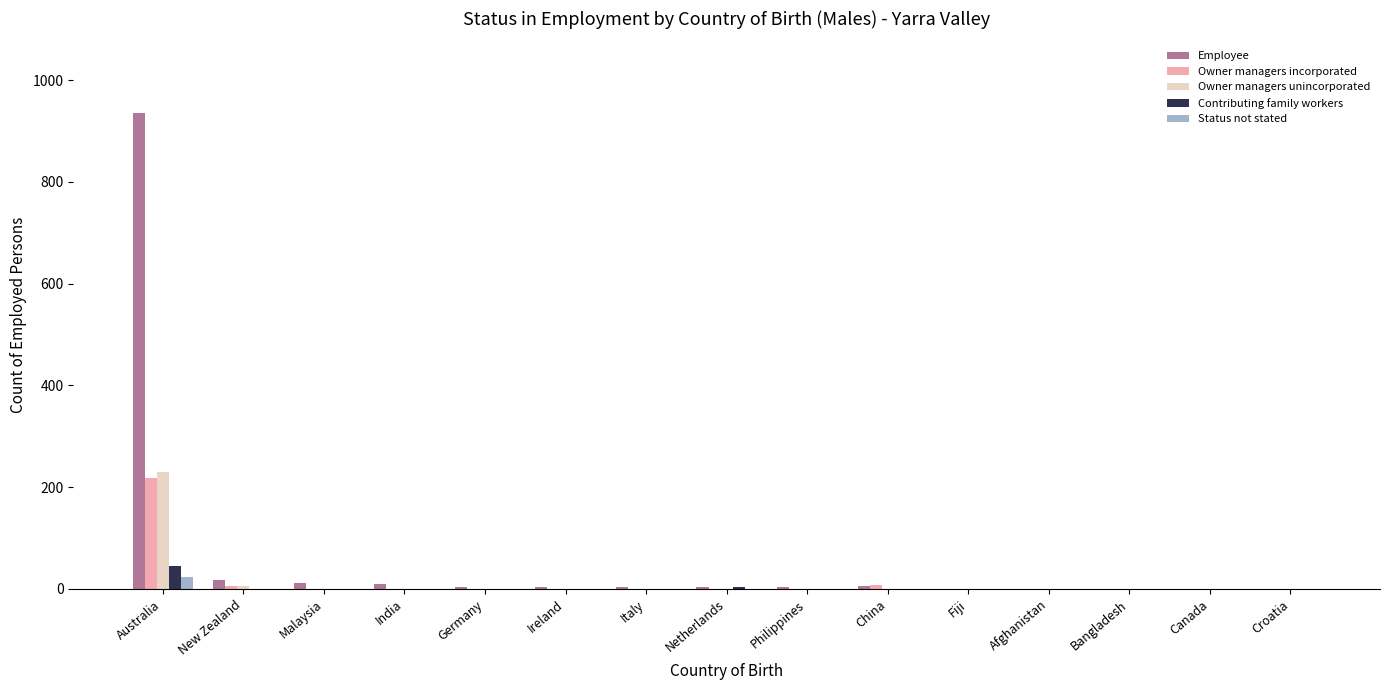

The Owner managers unincorporated series shows 5 at New Zealand. True or false?

True